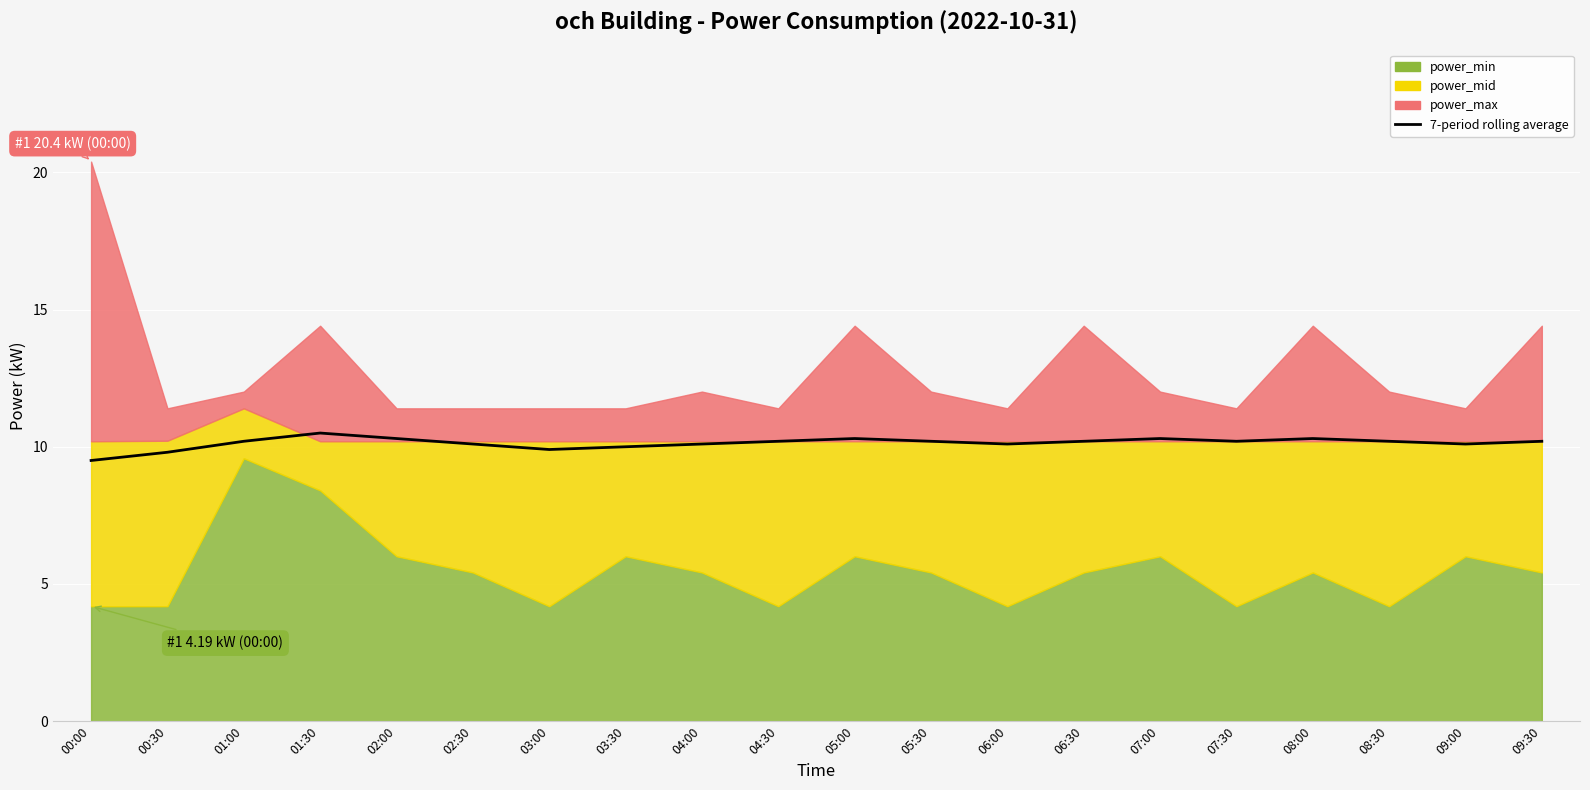

At which label does the data first exceed 10?

01:00